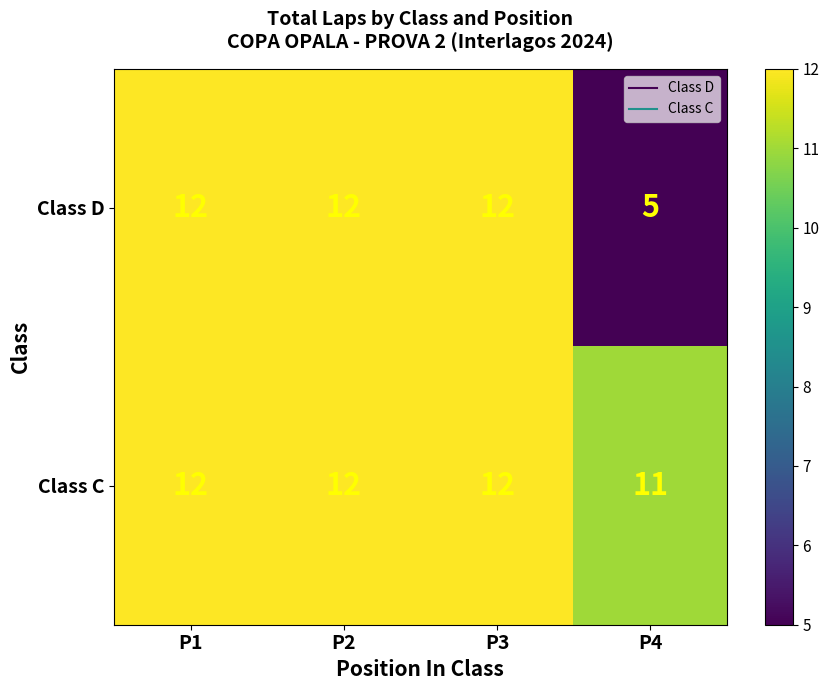

At how many categories does at least one series exceed 7?

4